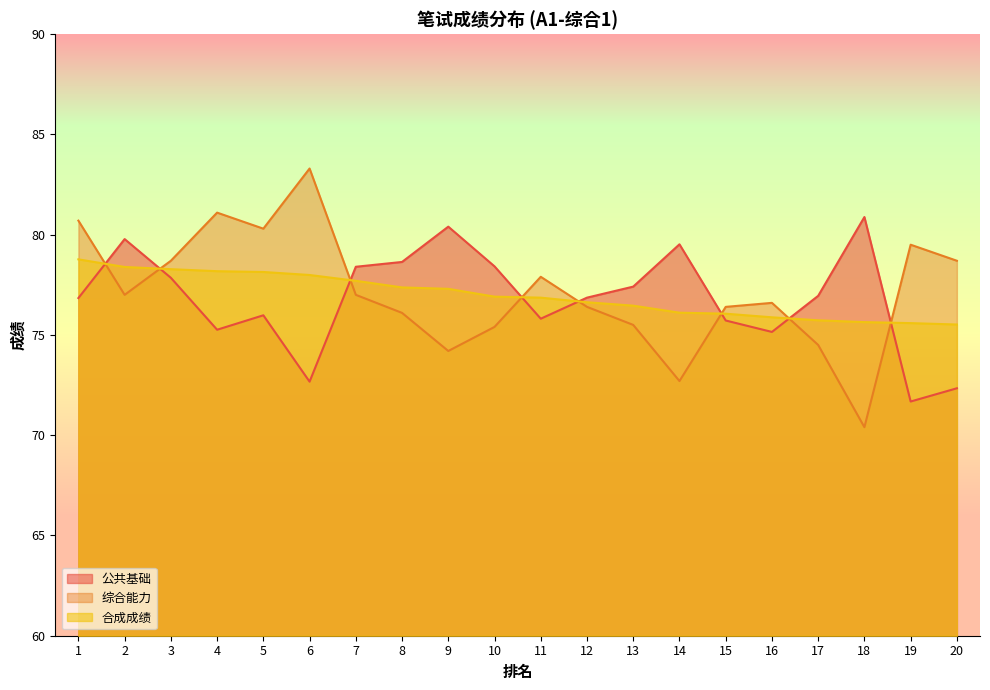

Which has a higher value, 8 or 18?

18